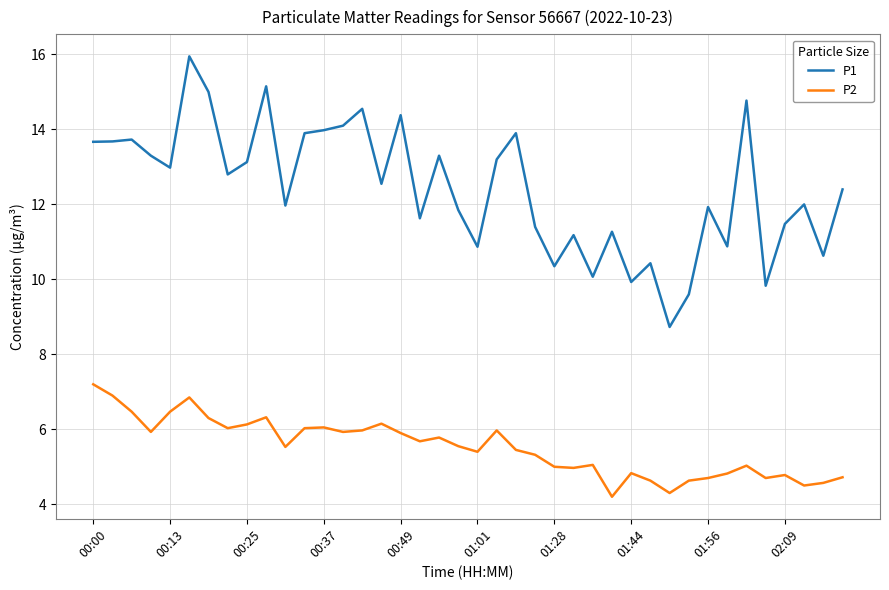

Which series has the largest total across all categories?

P1